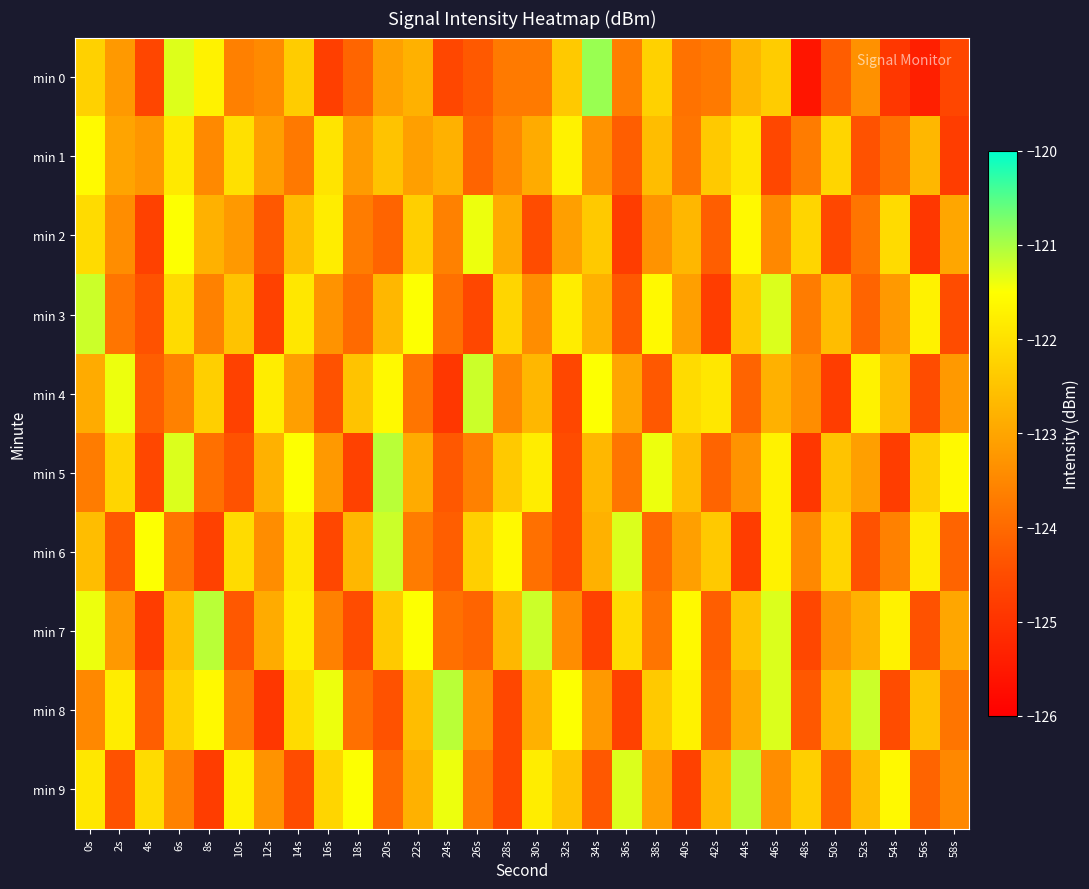

Reading right to left, list all the values displayed in this chart.

min 0: 58s=-124.6	56s=-125.4	54s=-124.9	52s=-123.3	50s=-124.2	48s=-125.6	46s=-122.3	44s=-122.7	42s=-123.7	40s=-123.9	38s=-122.3	36s=-123.7	34s=-120.9	32s=-122.4	30s=-123.7	28s=-123.7	26s=-124.3	24s=-124.6	22s=-122.8	20s=-123.1	18s=-124.1	16s=-124.7	14s=-122.4	12s=-123.4	10s=-123.6	8s=-121.7	6s=-121.3	4s=-124.6	2s=-123.2	0s=-122.3
min 1: 58s=-124.8	56s=-122.7	54s=-123.9	52s=-124.4	50s=-122.2	48s=-123.7	46s=-124.6	44s=-121.9	42s=-122.4	40s=-123.8	38s=-122.6	36s=-124.2	34s=-123.3	32s=-121.7	30s=-122.9	28s=-123.5	26s=-124.1	24s=-122.8	22s=-123.1	20s=-122.5	18s=-123.2	16s=-121.9	14s=-123.7	12s=-123.1	10s=-122.0	8s=-123.5	6s=-121.9	4s=-123.3	2s=-123.0	0s=-121.6
min 2: 58s=-123.0	56s=-124.9	54s=-122.1	52s=-123.8	50s=-124.6	48s=-122.2	46s=-123.5	44s=-121.6	42s=-124.2	40s=-122.7	38s=-123.3	36s=-124.8	34s=-122.4	32s=-123.1	30s=-124.5	28s=-122.9	26s=-121.4	24s=-123.6	22s=-122.3	20s=-124.1	18s=-123.7	16s=-121.8	14s=-122.6	12s=-124.3	10s=-123.2	8s=-122.8	6s=-121.5	4s=-124.7	2s=-123.4	0s=-122.1
min 3: 58s=-124.5	56s=-121.7	54s=-123.2	52s=-124.1	50s=-122.6	48s=-123.7	46s=-121.3	44s=-122.4	42s=-124.8	40s=-123.1	38s=-121.6	36s=-124.3	34s=-122.8	32s=-121.8	30s=-123.4	28s=-122.2	26s=-124.6	24s=-123.9	22s=-121.5	20s=-122.7	18s=-124.0	16s=-123.3	14s=-121.9	12s=-124.7	10s=-122.5	8s=-123.6	6s=-122.1	4s=-124.4	2s=-123.8	0s=-121.2
min 4: 58s=-123.2	56s=-124.5	54s=-122.6	52s=-121.7	50s=-124.8	48s=-123.4	46s=-122.8	44s=-124.1	42s=-121.9	40s=-122.1	38s=-124.3	36s=-123.0	34s=-121.5	32s=-124.6	30s=-122.7	28s=-123.5	26s=-121.2	24s=-124.9	22s=-123.8	20s=-121.6	18s=-122.5	16s=-124.4	14s=-123.1	12s=-121.8	10s=-124.7	8s=-122.3	6s=-123.6	4s=-124.2	2s=-121.4	0s=-122.9
min 5: 58s=-121.6	56s=-122.3	54s=-124.8	52s=-123.1	50s=-122.5	48s=-124.9	46s=-121.7	44s=-123.3	42s=-124.1	40s=-122.6	38s=-121.4	36s=-123.8	34s=-122.7	32s=-124.5	30s=-121.8	28s=-122.4	26s=-123.6	24s=-124.3	22s=-122.9	20s=-121.1	18s=-124.7	16s=-123.2	14s=-121.5	12s=-122.8	10s=-124.4	8s=-123.9	6s=-121.3	4s=-124.6	2s=-122.2	0s=-123.7
min 6: 58s=-124.1	56s=-121.8	54s=-123.6	52s=-124.4	50s=-122.2	48s=-123.5	46s=-121.7	44s=-124.8	42s=-122.4	40s=-123.1	38s=-124.0	36s=-121.3	34s=-122.8	32s=-124.5	30s=-123.9	28s=-121.6	26s=-122.3	24s=-124.2	22s=-123.7	20s=-121.2	18s=-122.7	16s=-124.6	14s=-121.9	12s=-123.4	10s=-122.1	8s=-124.7	6s=-123.8	4s=-121.5	2s=-124.3	0s=-122.6
min 7: 58s=-123.0	56s=-124.4	54s=-121.7	52s=-122.8	50s=-123.3	48s=-124.6	46s=-121.3	44s=-122.5	42s=-124.2	40s=-121.6	38s=-123.8	36s=-122.1	34s=-124.7	32s=-123.4	30s=-121.2	28s=-122.7	26s=-124.1	24s=-123.9	22s=-121.5	20s=-122.4	18s=-124.5	16s=-123.6	14s=-121.8	12s=-122.9	10s=-124.3	8s=-121.1	6s=-122.6	4s=-124.8	2s=-123.2	0s=-121.4
min 8: 58s=-123.8	56s=-122.5	54s=-124.5	52s=-121.2	50s=-122.7	48s=-124.3	46s=-121.3	44s=-122.9	42s=-124.1	40s=-121.7	38s=-122.4	36s=-124.7	34s=-123.2	32s=-121.5	30s=-122.8	28s=-124.6	26s=-123.3	24s=-121.1	22s=-122.6	20s=-124.4	18s=-123.9	16s=-121.4	14s=-122.1	12s=-124.9	10s=-123.7	8s=-121.6	6s=-122.3	4s=-124.2	2s=-121.8	0s=-123.5
min 9: 58s=-123.5	56s=-124.1	54s=-121.6	52s=-122.6	50s=-124.2	48s=-122.3	46s=-123.4	44s=-121.1	42s=-122.7	40s=-124.7	38s=-123.1	36s=-121.3	34s=-124.3	32s=-122.5	30s=-121.8	28s=-124.6	26s=-123.7	24s=-121.4	22s=-122.8	20s=-124.0	18s=-121.5	16s=-122.2	14s=-124.5	12s=-123.3	10s=-121.7	8s=-124.8	6s=-123.6	4s=-122.1	2s=-124.4	0s=-121.9